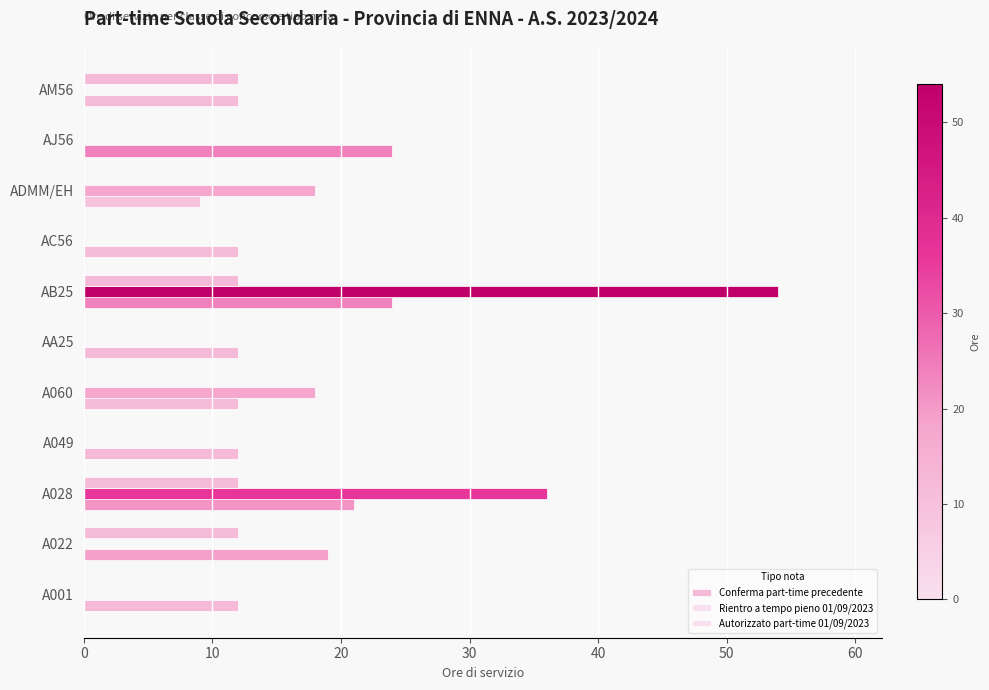

Count the Conferma part-time precedente values in the range 12 to 21.

8